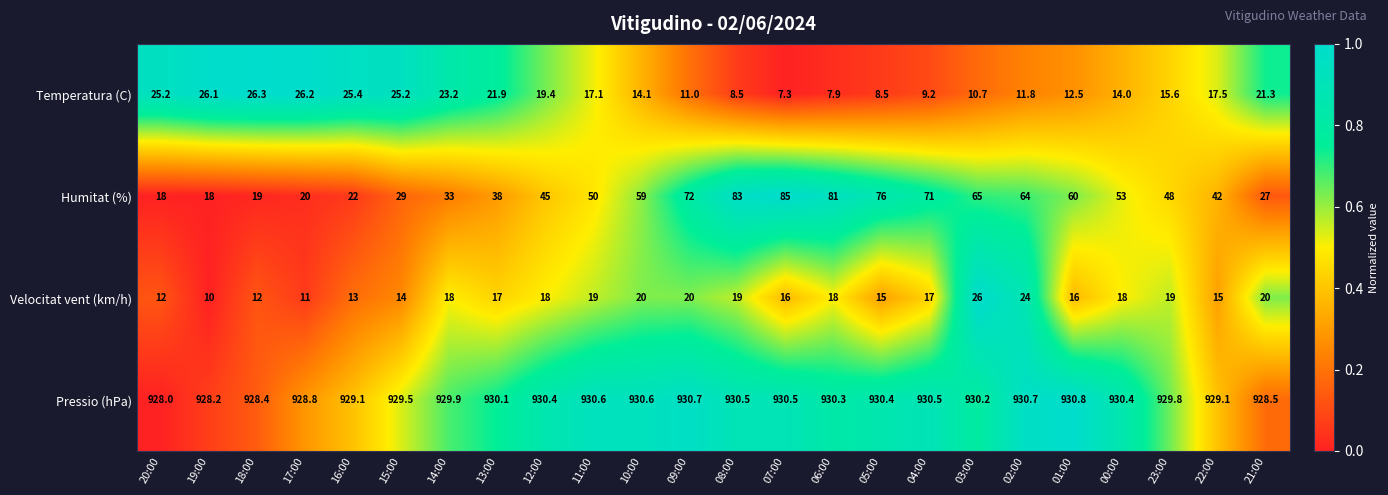

Which series has the largest total across all categories?

Pressio (hPa)